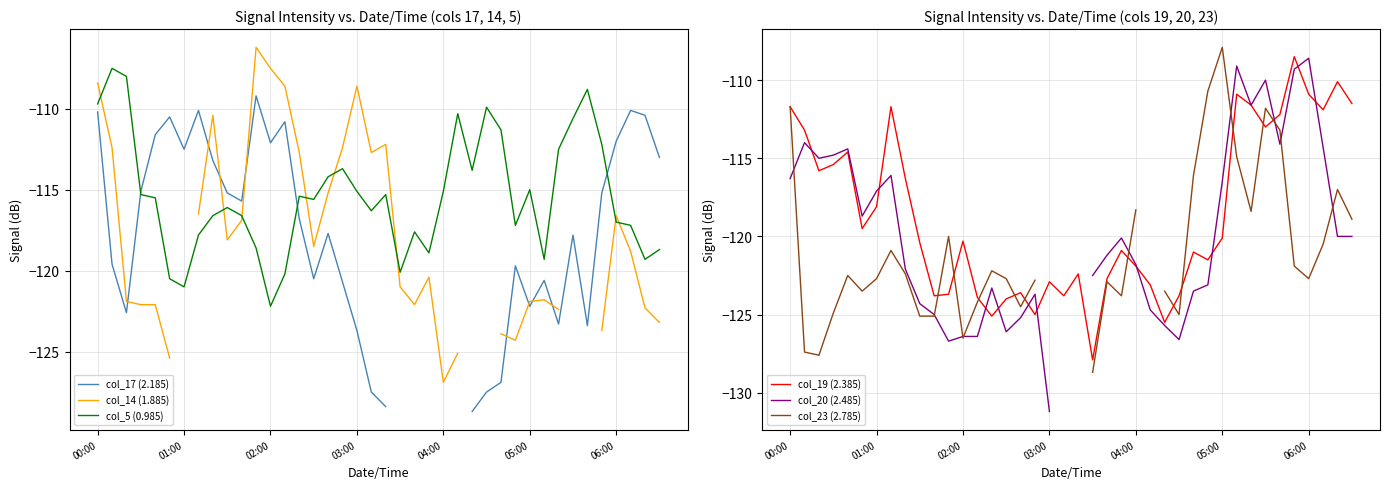

Where is the first local maximum for col_14 (1.885)?

8